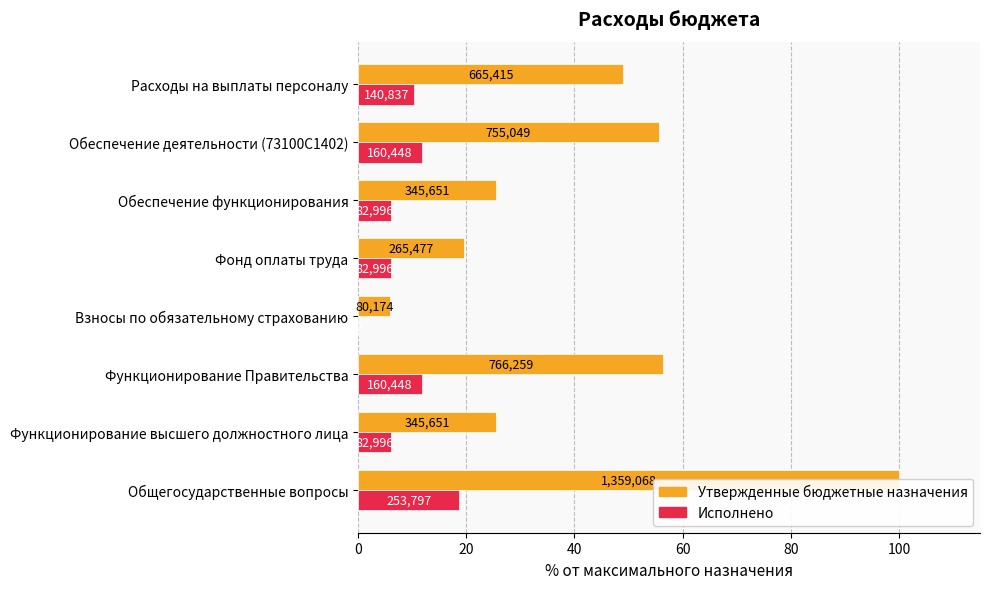

Which series has the largest range (max minus min)?

Утвержденные бюджетные назначения